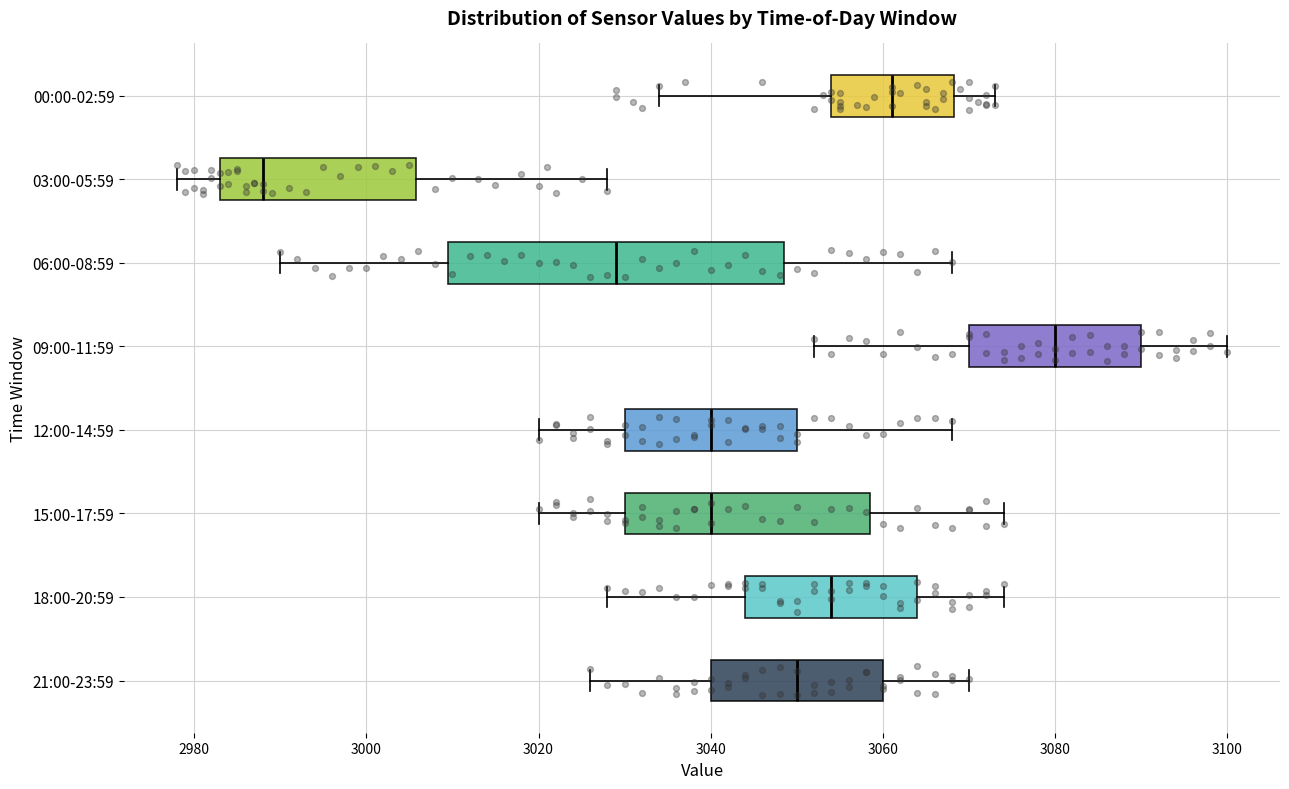

Where does the median line of the box for 03:00-05:59 sit on the x-axis? The values are not printed on the chart, so give them approximately, as read against the axis.

2988